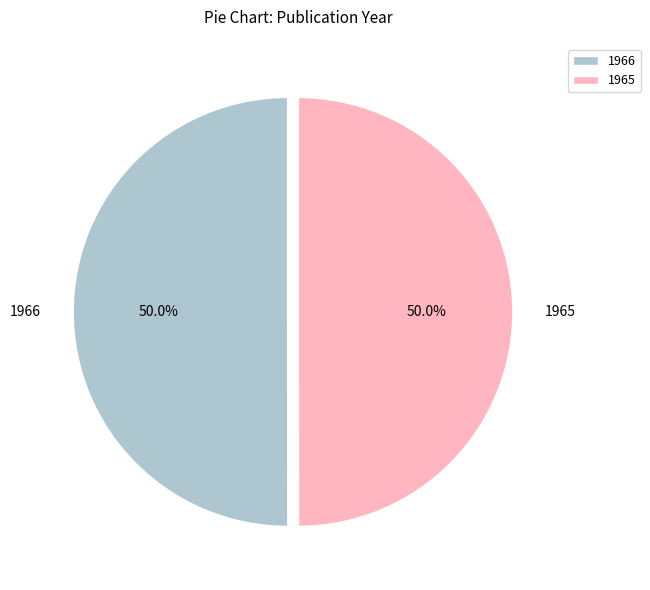

Is it true that 1965 is 50% of the pie?

True